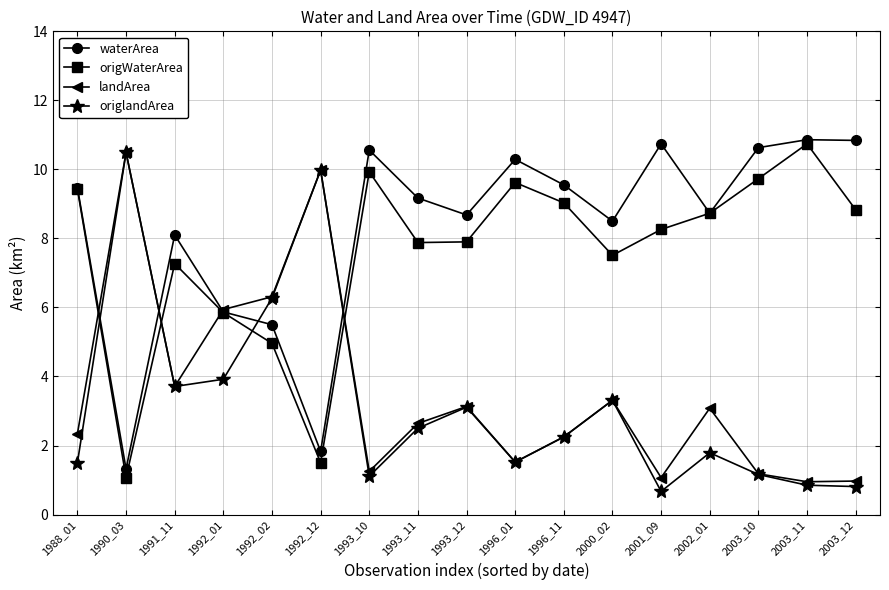

How many values in the origWaterArea series are below 8?

8